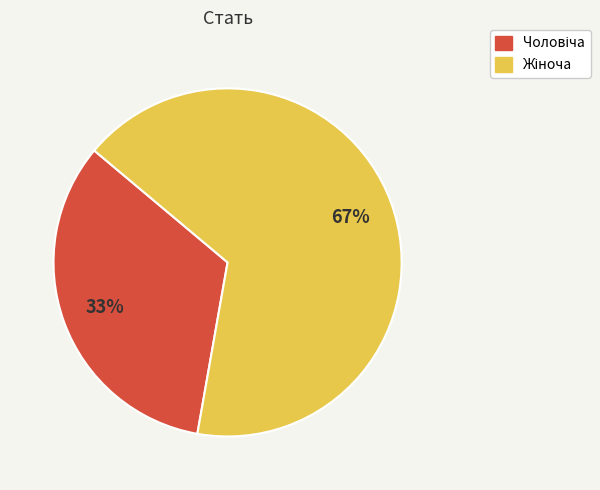

To the nearest percent, what is the average slice percentage?

50%